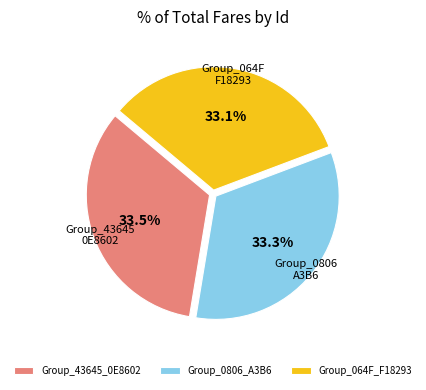

Approximately how many times larger is the value at Group_064F_F18293 compared to Group_0806_A3B6?

1.0